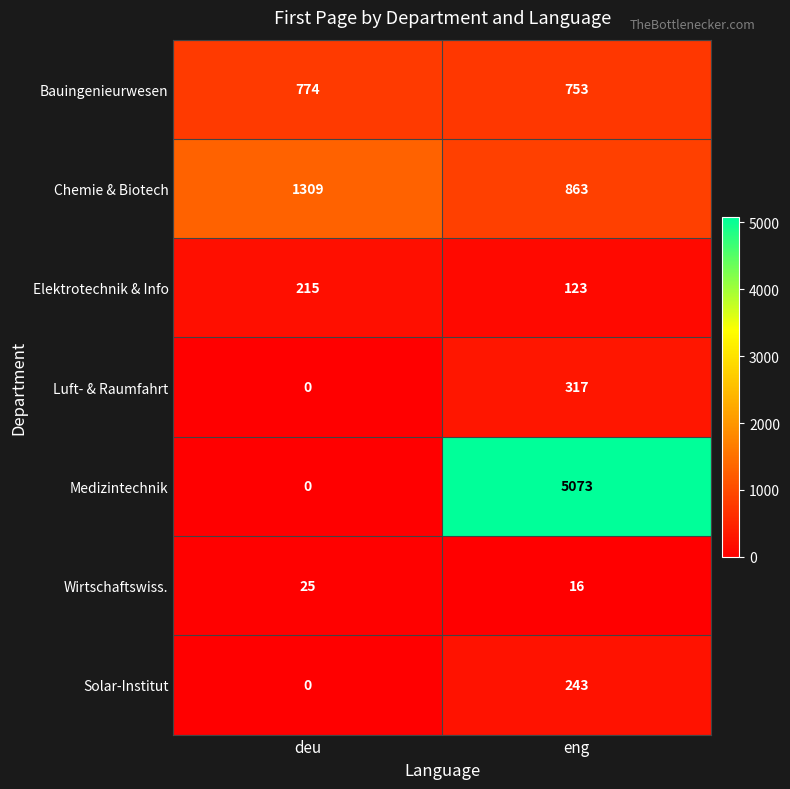

What is the approximate value of Elektrotechnik & Info at deu, to the nearest 10?

220